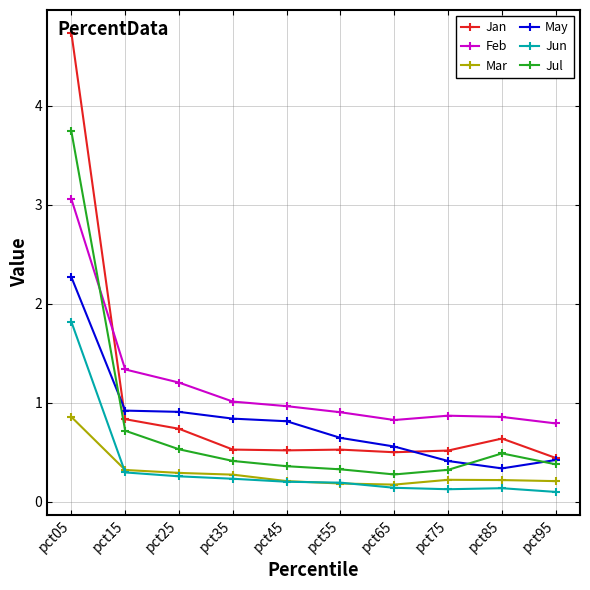

Reading left to right, what are all the values shown in this chart?

Jan: 4.7	0.8	0.7	0.5	0.5	0.5	0.5	0.5	0.6	0.4
Feb: 3.1	1.3	1.2	1.0	1.0	0.9	0.8	0.9	0.9	0.8
Mar: 0.9	0.3	0.3	0.3	0.2	0.2	0.2	0.2	0.2	0.2
May: 2.3	0.9	0.9	0.8	0.8	0.6	0.6	0.4	0.3	0.4
Jun: 1.8	0.3	0.3	0.2	0.2	0.2	0.1	0.1	0.1	0.1
Jul: 3.7	0.7	0.5	0.4	0.4	0.3	0.3	0.3	0.5	0.4